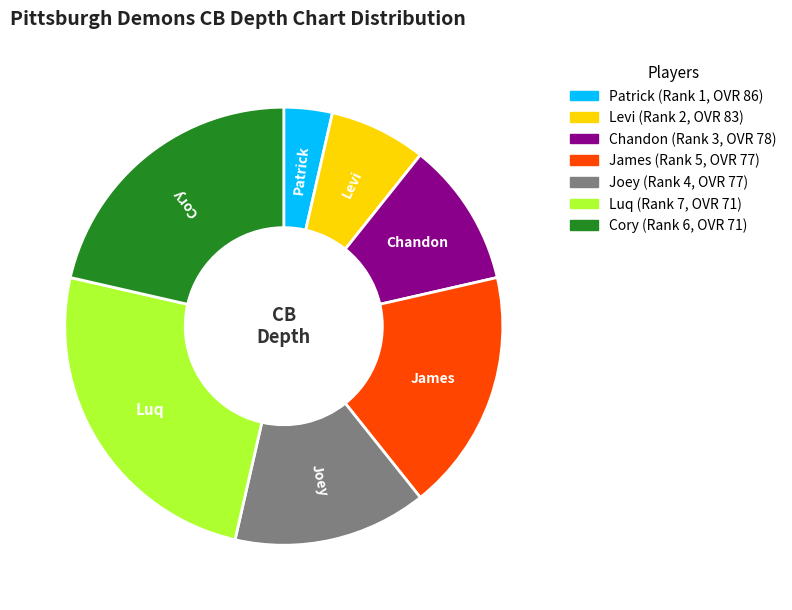

Rank the categories by value from lowest to highest.

Patrick, Levi, Chandon, Joey, James, Cory, Luq